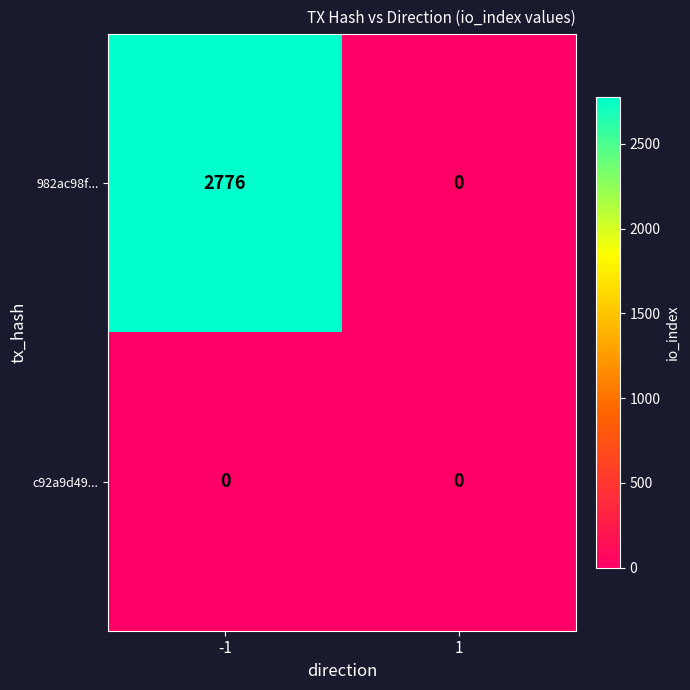

Reading left to right, transcribe all the data shown in this chart.

982ac98f...: -1=2776	1=0
c92a9d49...: -1=0	1=0